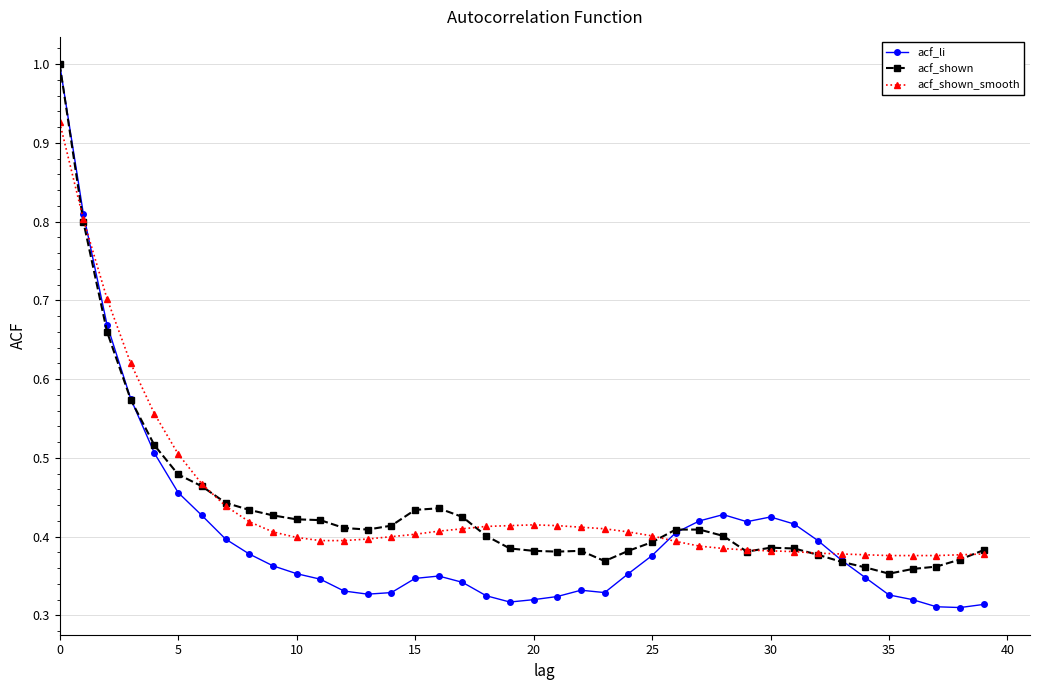

True or false: acf_shown has more than 0 points higher than both neighbors.

True